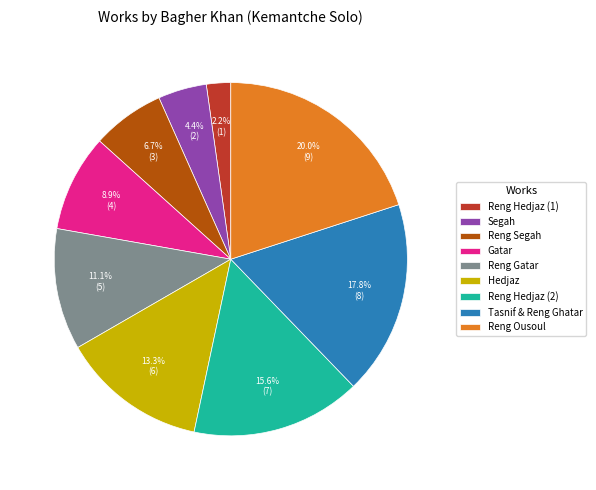

To the nearest percent, what percentage of the pie is Reng Hedjaz (2)?

16%